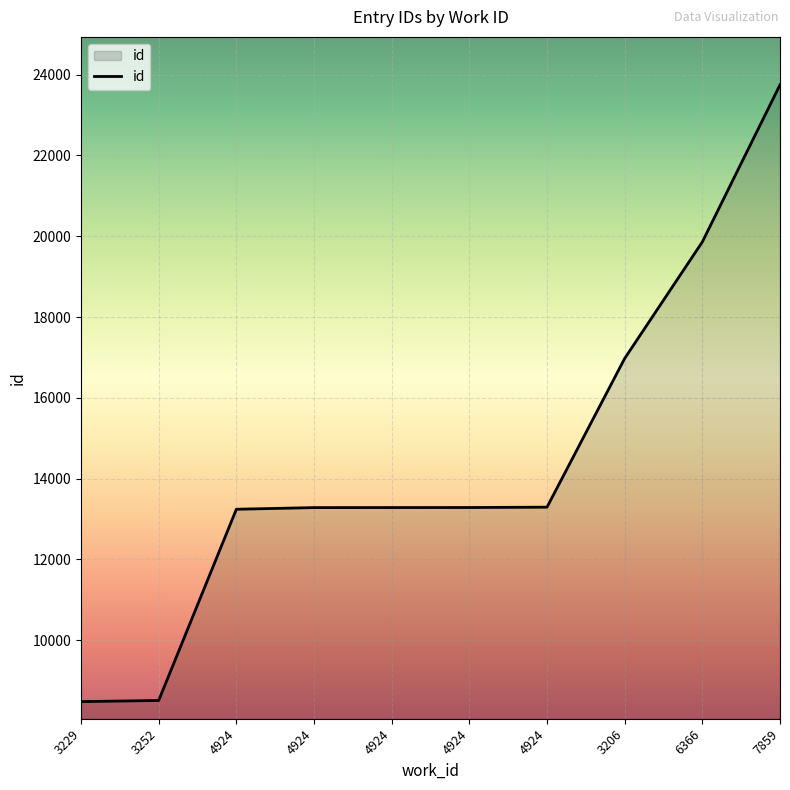

How many categories are shown in the chart?

10